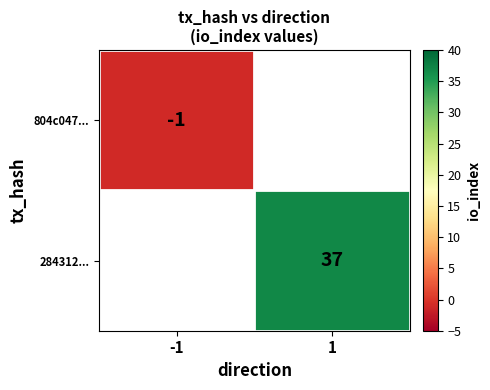

True or false: 804c047... has a value of -1 at -1.

True